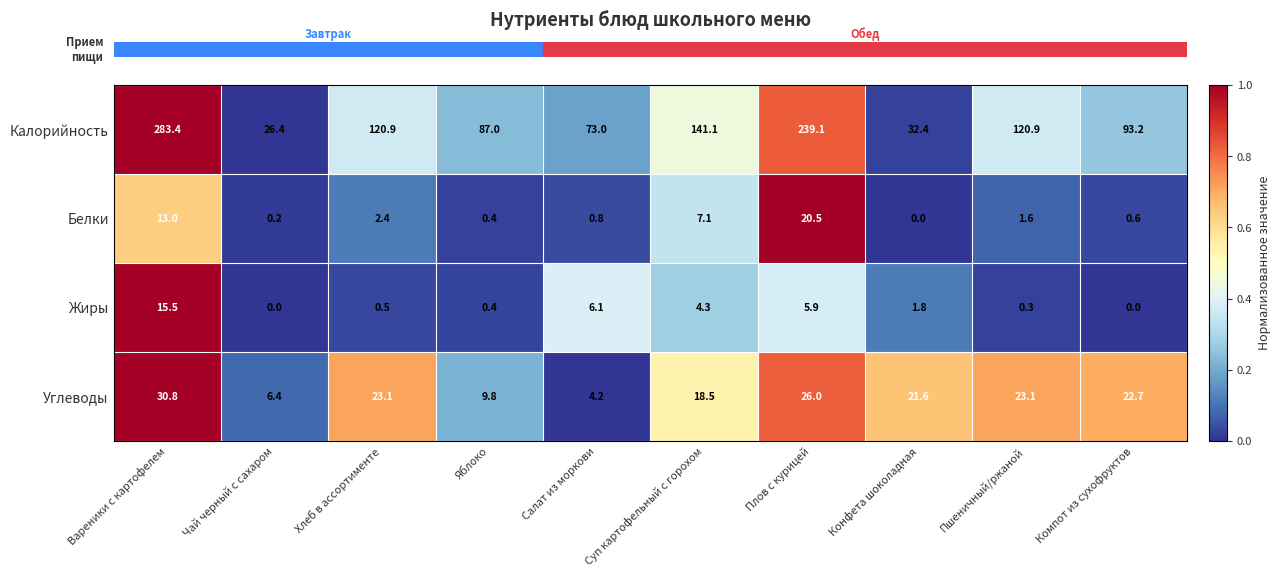

How many categories are shown in the chart?

10